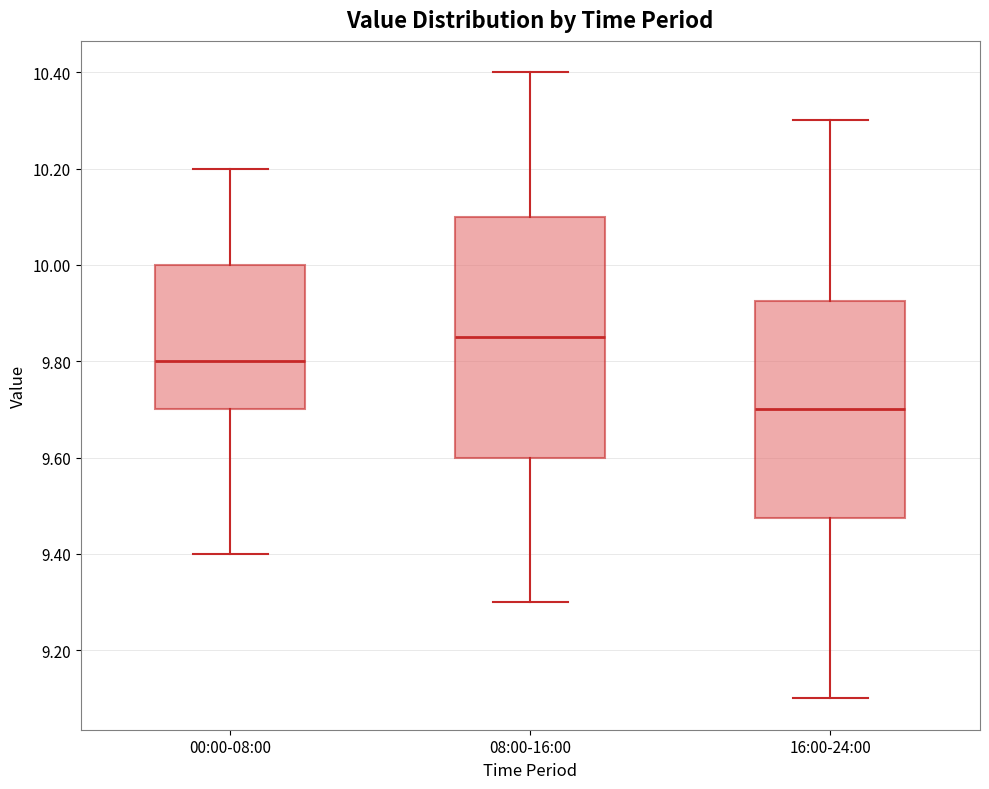

Which box is the tallest, from its lower edge to its upper edge?

08:00-16:00